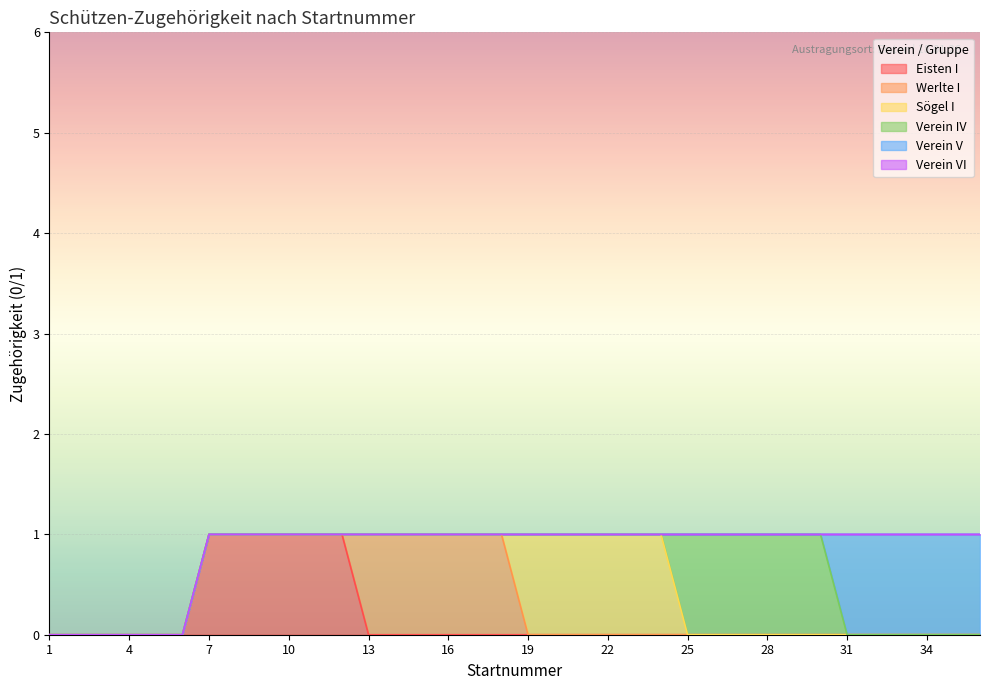

The value of Verein V at 32 is 1. True or false?

True